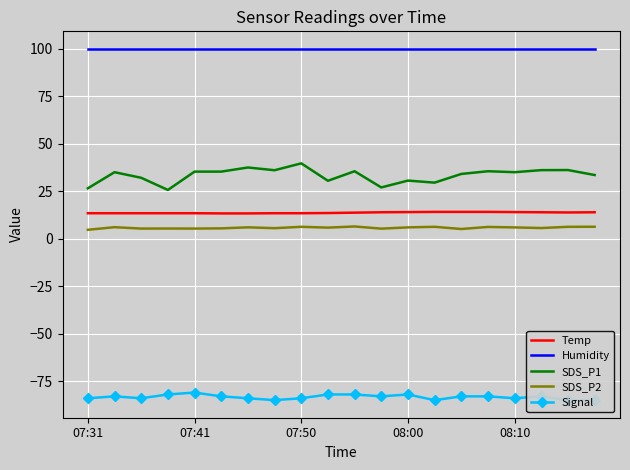

Is it true that SDS_P1 equals 13.3 at 19?

False